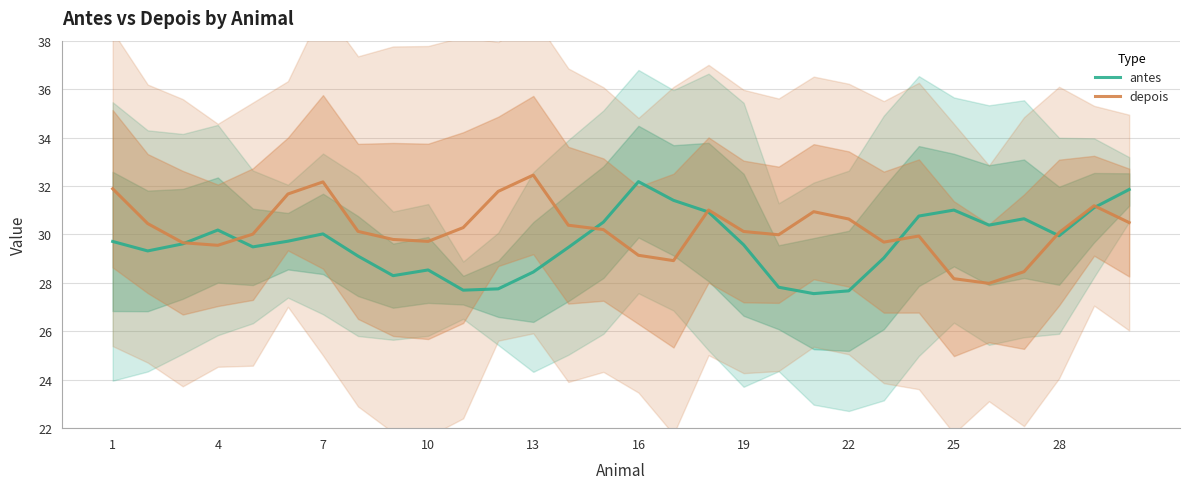

True or false: antes has a value of 30.0 at 7.

True